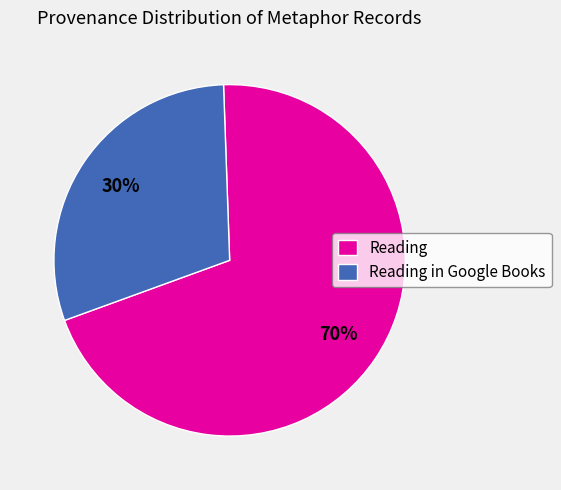

True or false: Reading in Google Books accounts for 19% of the total.

False